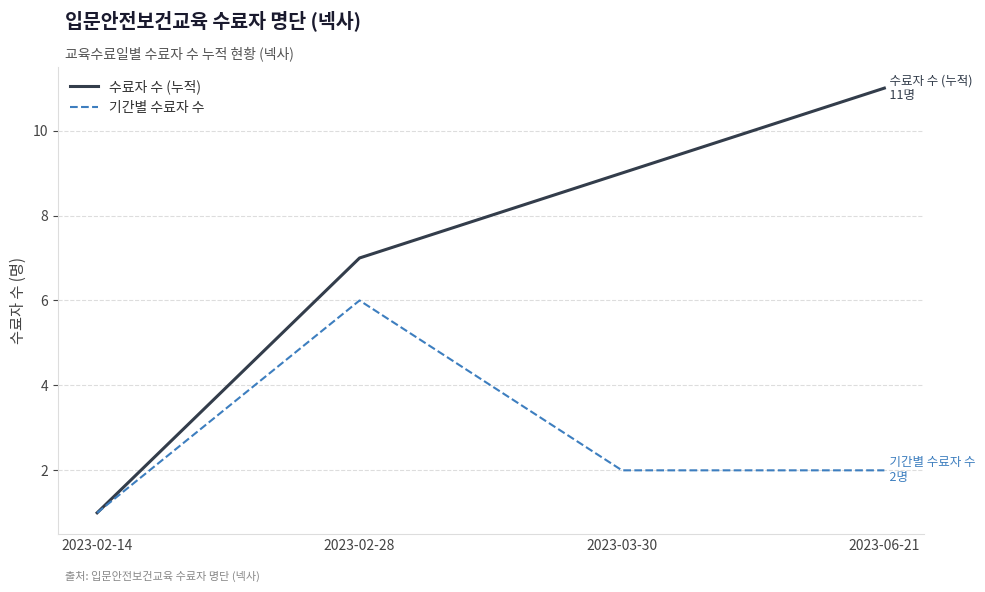

Rank the series by their average value, from highest to lowest.

수료자 수 (누적), 기간별 수료자 수